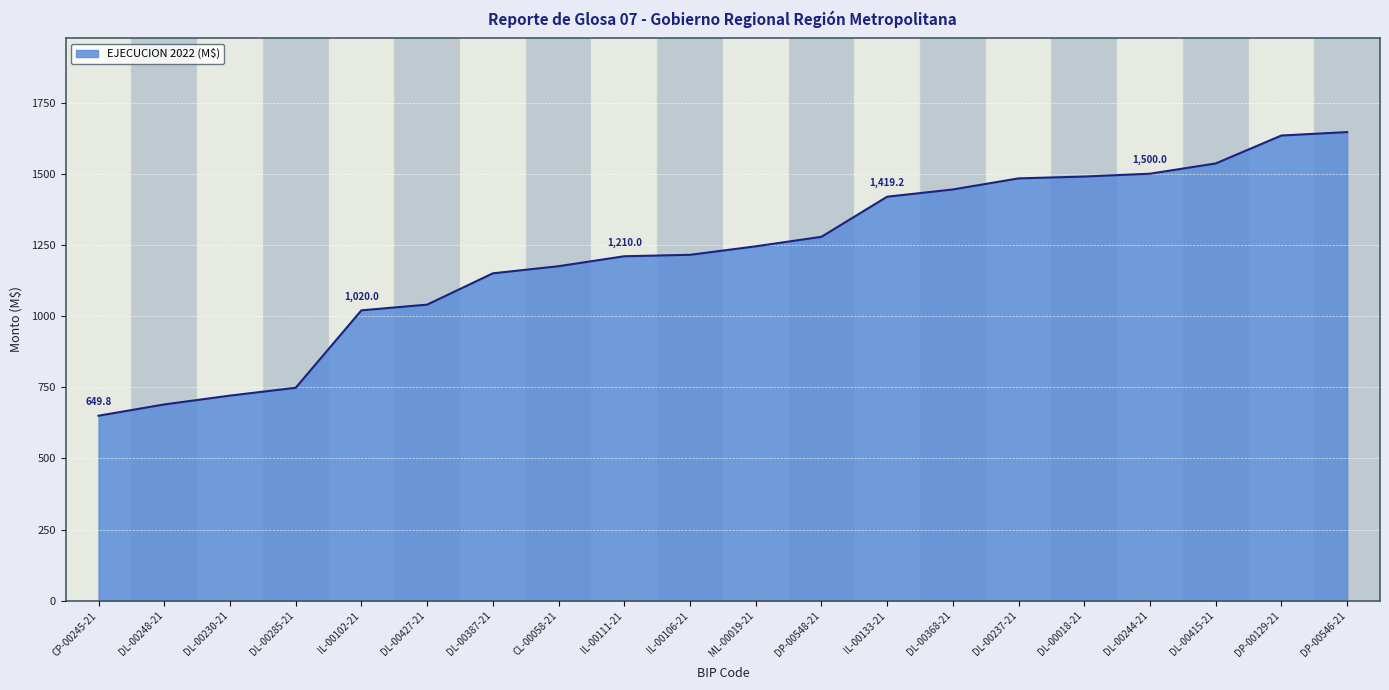

What is the difference between the maximum and minimum values?

996.3